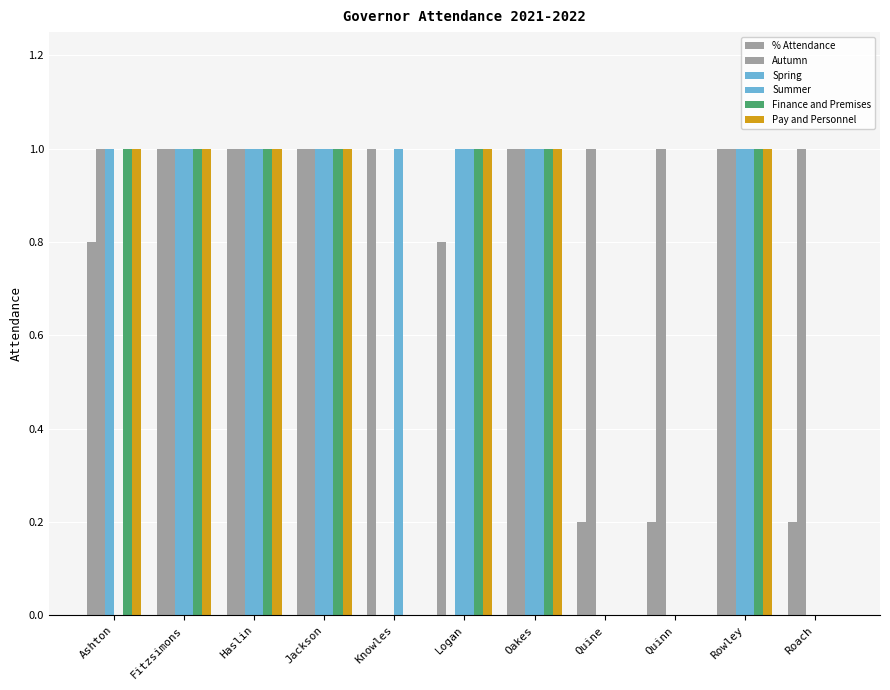

At which label does Summer reach its minimum?

Ashton